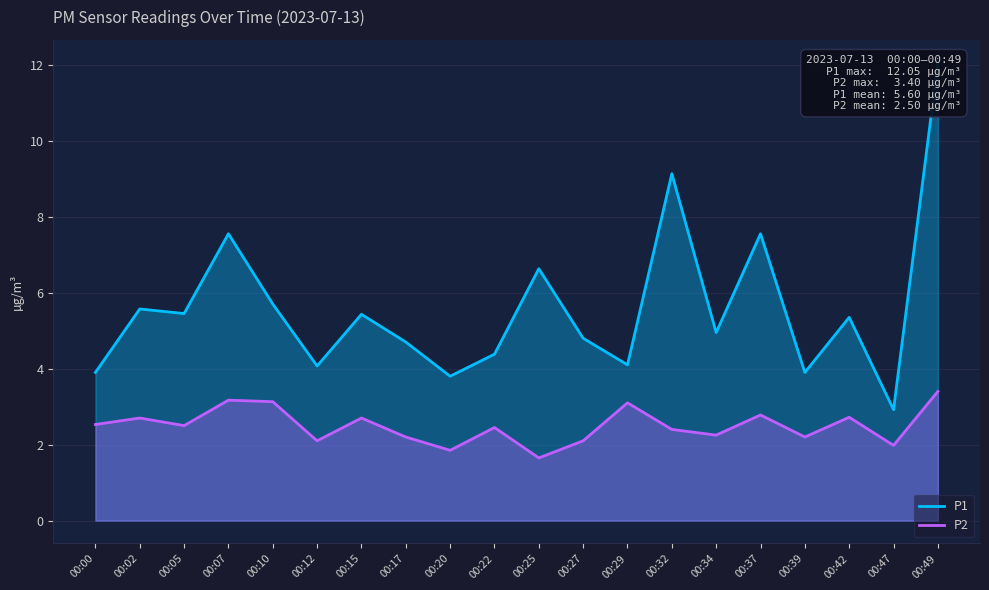

What is the total value across all series at 00:20?

5.7